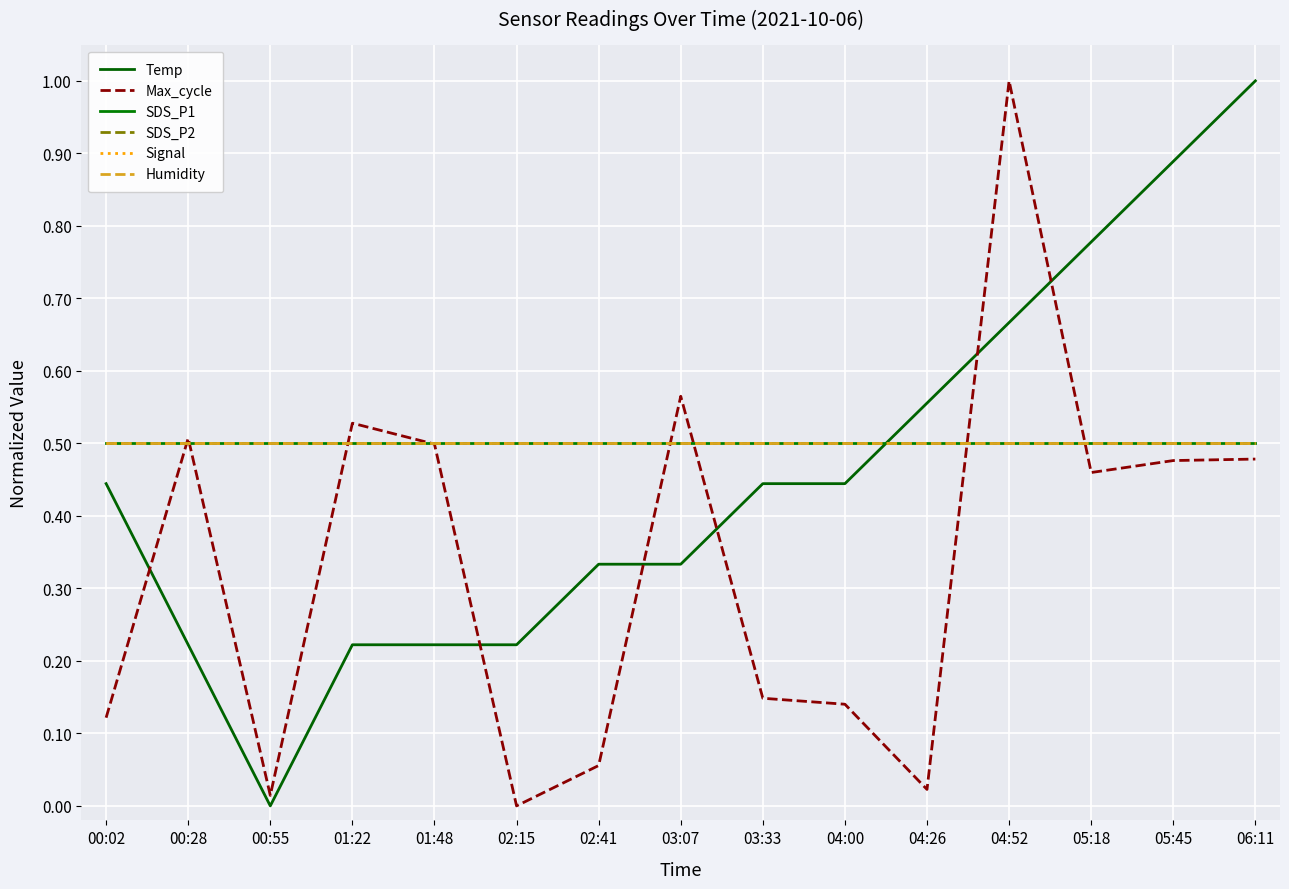

Reading left to right, list all the values displayed in this chart.

Temp: 00:02=0.4	00:28=0.2	00:55=0.0	01:22=0.2	01:48=0.2	02:15=0.2	02:41=0.3	03:07=0.3	03:33=0.4	04:00=0.4	04:26=0.6	04:52=0.7	05:18=0.8	05:45=0.9	06:11=1.0
Max_cycle: 00:02=0.1	00:28=0.5	00:55=0.0	01:22=0.5	01:48=0.5	02:15=0.0	02:41=0.1	03:07=0.6	03:33=0.1	04:00=0.1	04:26=0.0	04:52=1.0	05:18=0.5	05:45=0.5	06:11=0.5
SDS_P1: 00:02=0.5	00:28=0.5	00:55=0.5	01:22=0.5	01:48=0.5	02:15=0.5	02:41=0.5	03:07=0.5	03:33=0.5	04:00=0.5	04:26=0.5	04:52=0.5	05:18=0.5	05:45=0.5	06:11=0.5
SDS_P2: 00:02=0.5	00:28=0.5	00:55=0.5	01:22=0.5	01:48=0.5	02:15=0.5	02:41=0.5	03:07=0.5	03:33=0.5	04:00=0.5	04:26=0.5	04:52=0.5	05:18=0.5	05:45=0.5	06:11=0.5
Signal: 00:02=0.5	00:28=0.5	00:55=0.5	01:22=0.5	01:48=0.5	02:15=0.5	02:41=0.5	03:07=0.5	03:33=0.5	04:00=0.5	04:26=0.5	04:52=0.5	05:18=0.5	05:45=0.5	06:11=0.5
Humidity: 00:02=0.5	00:28=0.5	00:55=0.5	01:22=0.5	01:48=0.5	02:15=0.5	02:41=0.5	03:07=0.5	03:33=0.5	04:00=0.5	04:26=0.5	04:52=0.5	05:18=0.5	05:45=0.5	06:11=0.5